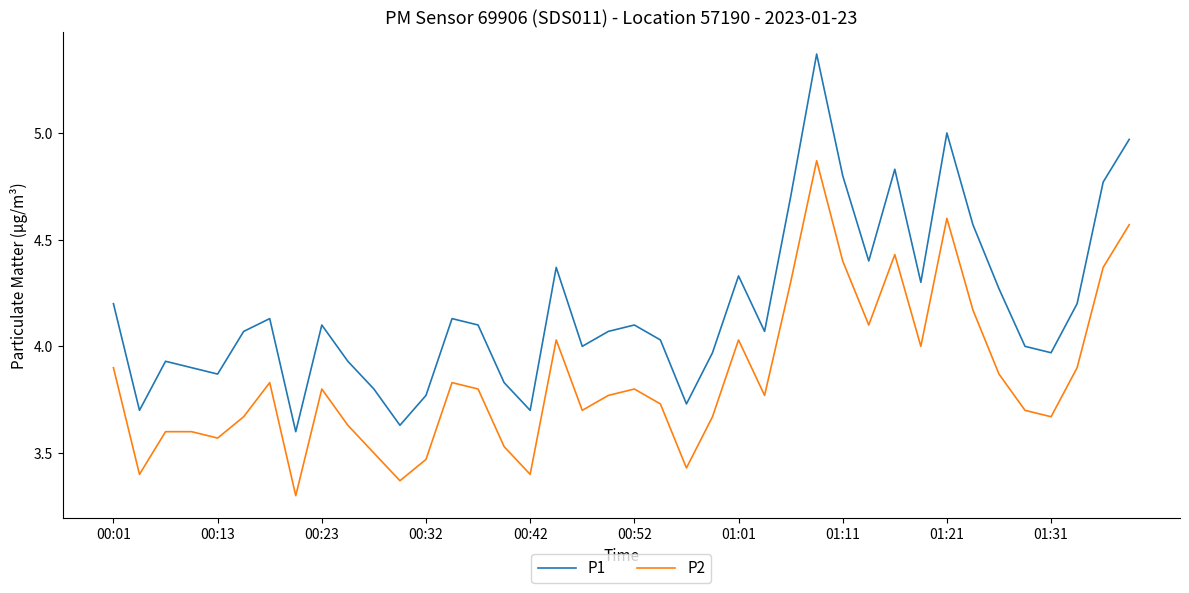

What is the difference between the maximum and minimum values in the P2 series?

1.6